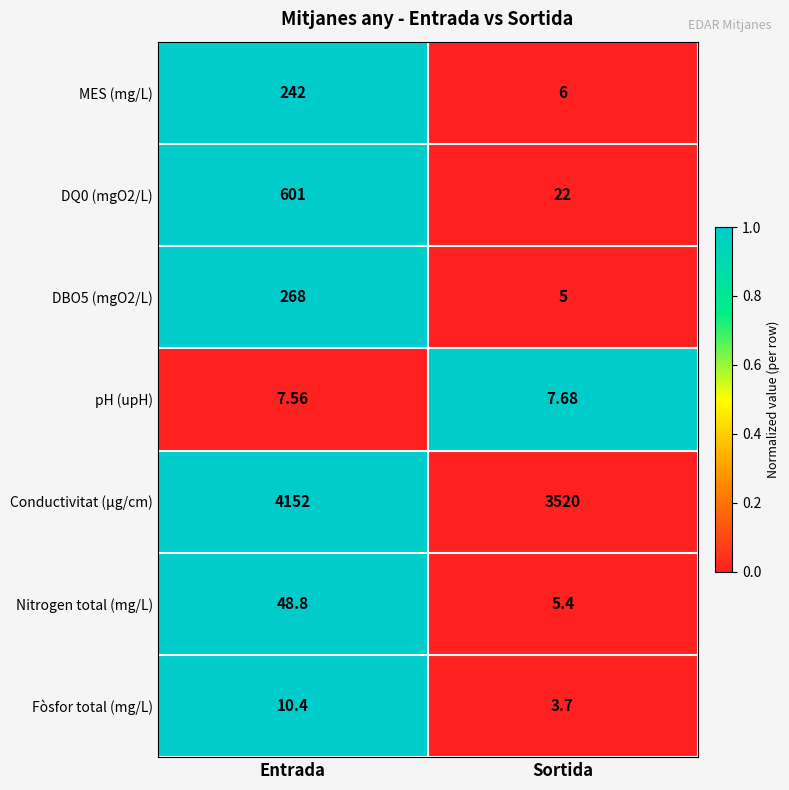

How many series are shown in this chart?

7